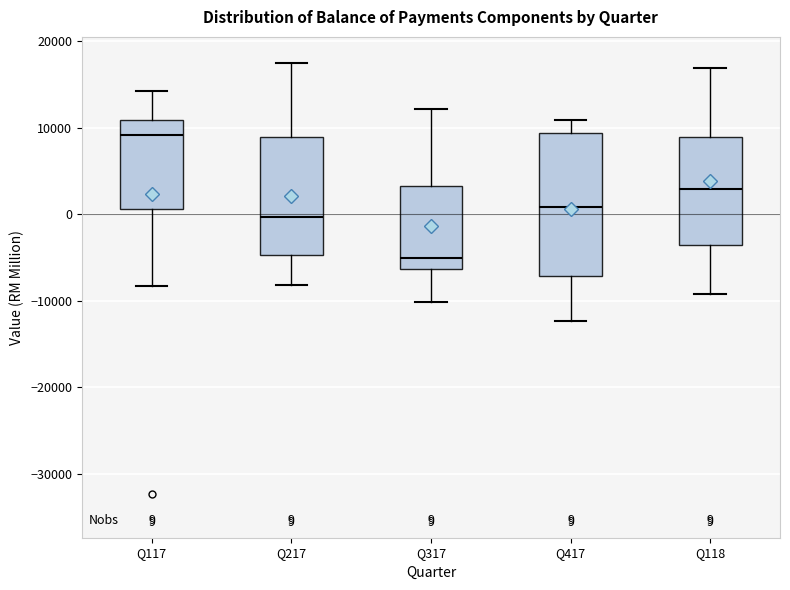

Which box's median line is the highest?

Q117